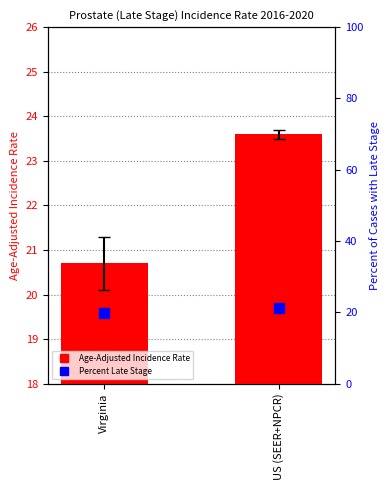

Which series has the largest Y range (max minus min)?

Age-Adjusted Incidence Rate